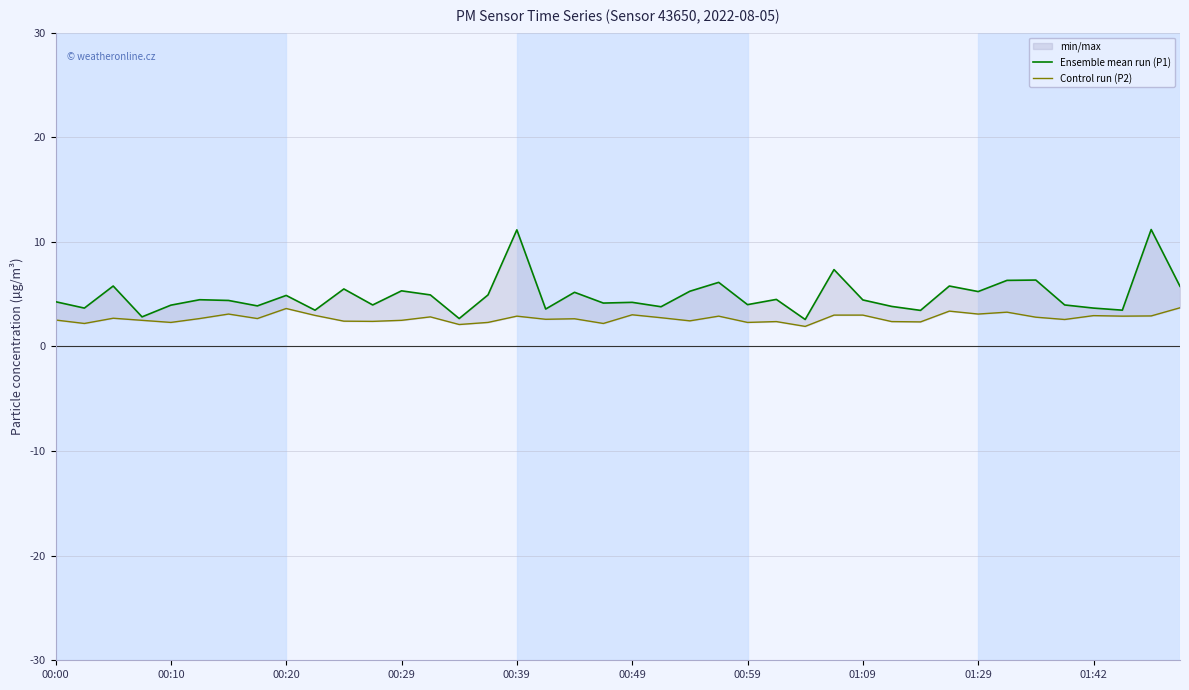

How many values in the Ensemble mean run (P1) series are below 4?

15